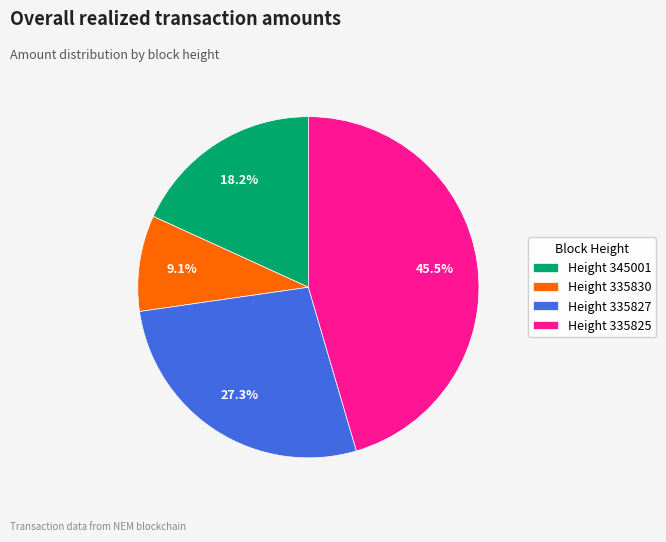

Between Height 335827 and Height 335830, which is larger?

Height 335827